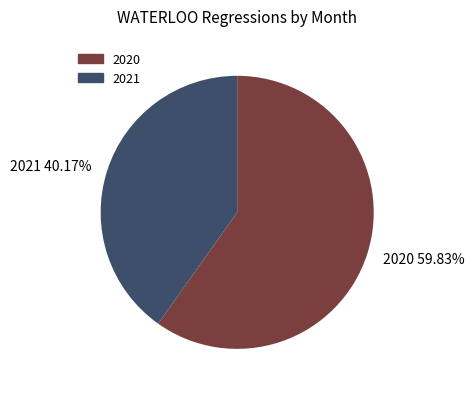

Does 2021 40.17% represent more than half of the total?

No